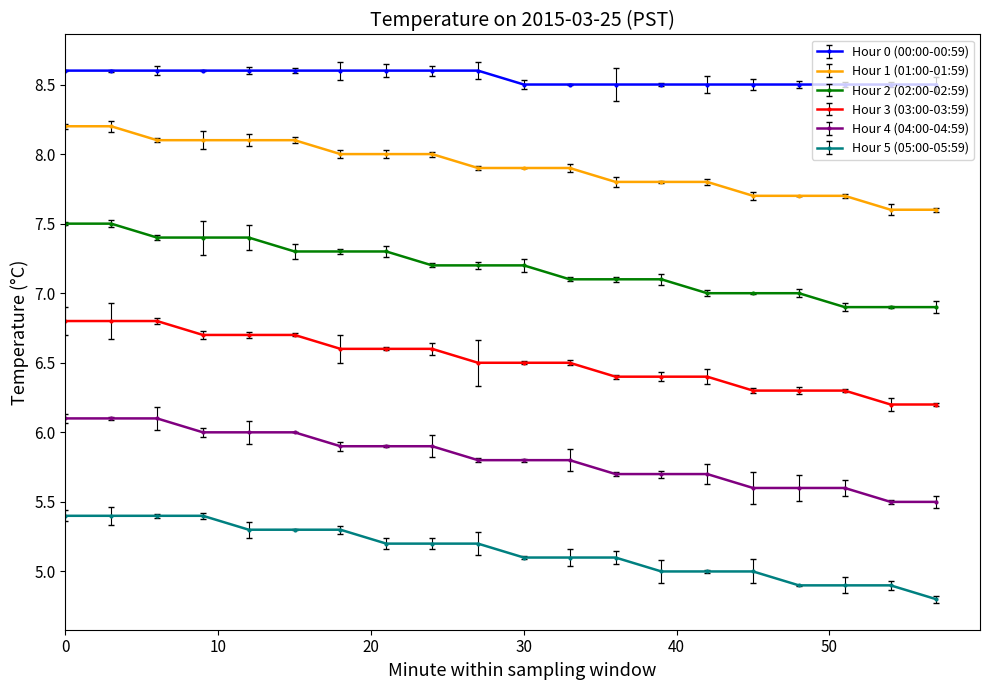

Reading right to left, extract all data points from this chart.

Hour 0 (00:00-00:59): 57=8.5	54=8.5	51=8.5	48=8.5	45=8.5	42=8.5	39=8.5	36=8.5	33=8.5	30=8.5	27=8.6	24=8.6	21=8.6	18=8.6	15=8.6	12=8.6	9=8.6	6=8.6	3=8.6	0=8.6
Hour 1 (01:00-01:59): 57=7.6	54=7.6	51=7.7	48=7.7	45=7.7	42=7.8	39=7.8	36=7.8	33=7.9	30=7.9	27=7.9	24=8.0	21=8.0	18=8.0	15=8.1	12=8.1	9=8.1	6=8.1	3=8.2	0=8.2
Hour 2 (02:00-02:59): 57=6.9	54=6.9	51=6.9	48=7.0	45=7.0	42=7.0	39=7.1	36=7.1	33=7.1	30=7.2	27=7.2	24=7.2	21=7.3	18=7.3	15=7.3	12=7.4	9=7.4	6=7.4	3=7.5	0=7.5
Hour 3 (03:00-03:59): 57=6.2	54=6.2	51=6.3	48=6.3	45=6.3	42=6.4	39=6.4	36=6.4	33=6.5	30=6.5	27=6.5	24=6.6	21=6.6	18=6.6	15=6.7	12=6.7	9=6.7	6=6.8	3=6.8	0=6.8
Hour 4 (04:00-04:59): 57=5.5	54=5.5	51=5.6	48=5.6	45=5.6	42=5.7	39=5.7	36=5.7	33=5.8	30=5.8	27=5.8	24=5.9	21=5.9	18=5.9	15=6.0	12=6.0	9=6.0	6=6.1	3=6.1	0=6.1
Hour 5 (05:00-05:59): 57=4.8	54=4.9	51=4.9	48=4.9	45=5.0	42=5.0	39=5.0	36=5.1	33=5.1	30=5.1	27=5.2	24=5.2	21=5.2	18=5.3	15=5.3	12=5.3	9=5.4	6=5.4	3=5.4	0=5.4